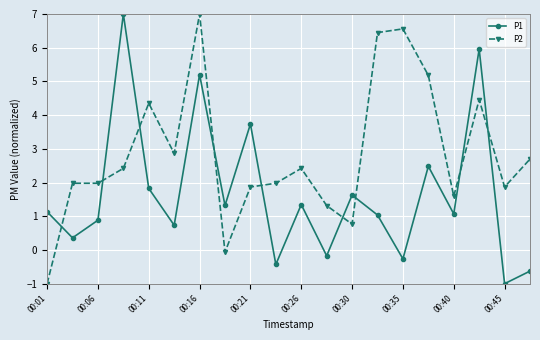

True or false: P2 has more than 2 interior local peaks.

True